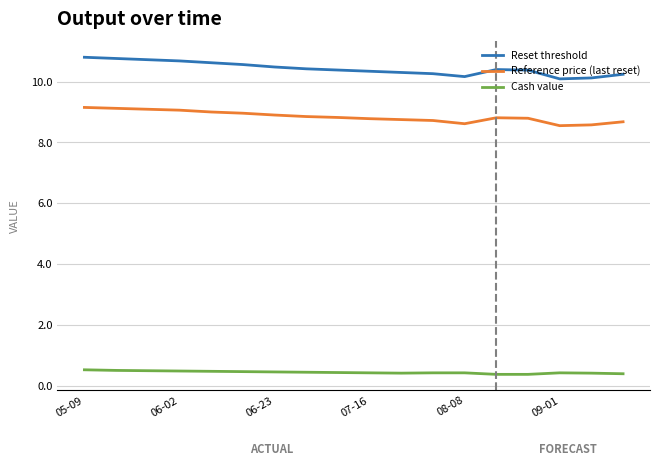

What is the minimum value shown in the chart?

0.4